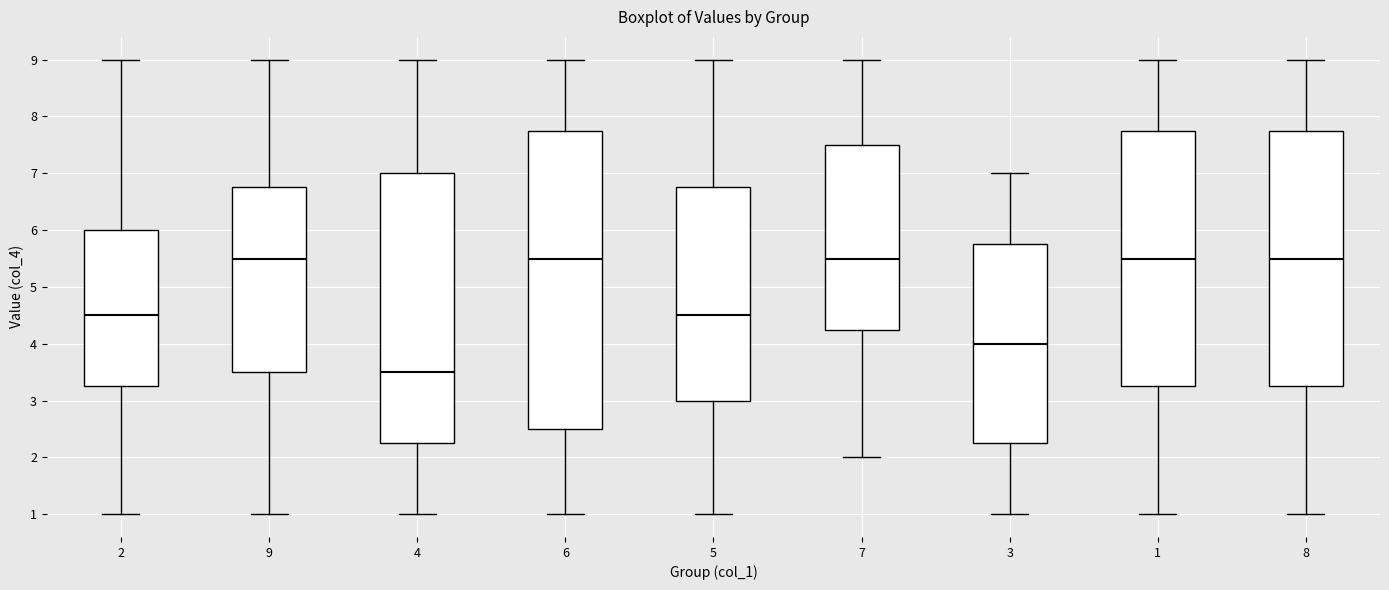

Reading left to right, read every box against the y-axis: the position of its median line, the range the box covers, and the ends of its whiskers. The values are not printed on the chart, so give them approximately, as read against the axis.

2: median 4.5, box 3.3 to 6.0, whiskers 1.0 to 9.0
9: median 5.5, box 3.5 to 6.8, whiskers 1.0 to 9.0
4: median 3.5, box 2.3 to 7.0, whiskers 1.0 to 9.0
6: median 5.5, box 2.5 to 7.8, whiskers 1.0 to 9.0
5: median 4.5, box 3.0 to 6.8, whiskers 1.0 to 9.0
7: median 5.5, box 4.3 to 7.5, whiskers 2.0 to 9.0
3: median 4.0, box 2.3 to 5.8, whiskers 1.0 to 7.0
1: median 5.5, box 3.3 to 7.8, whiskers 1.0 to 9.0
8: median 5.5, box 3.3 to 7.8, whiskers 1.0 to 9.0